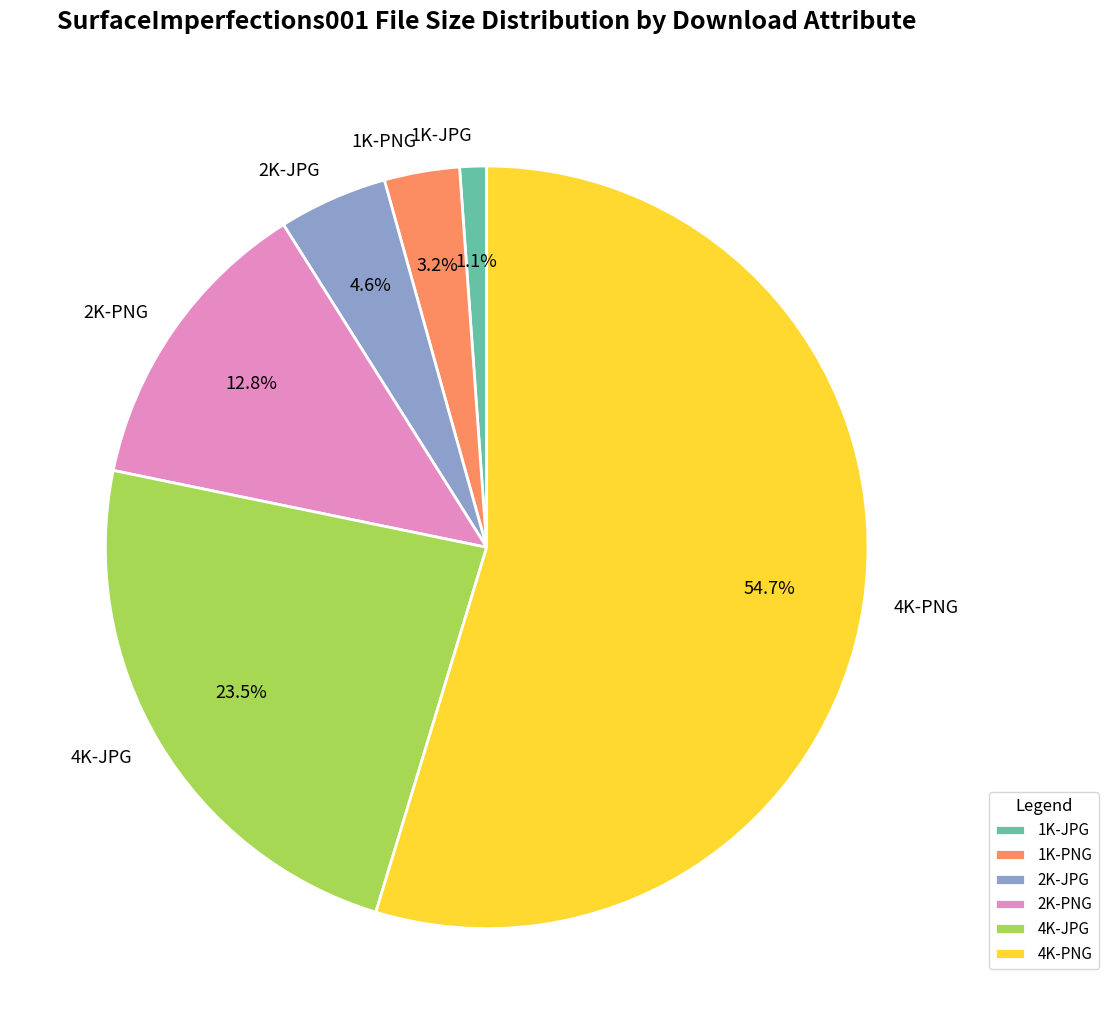

How many segments does this pie chart have?

6